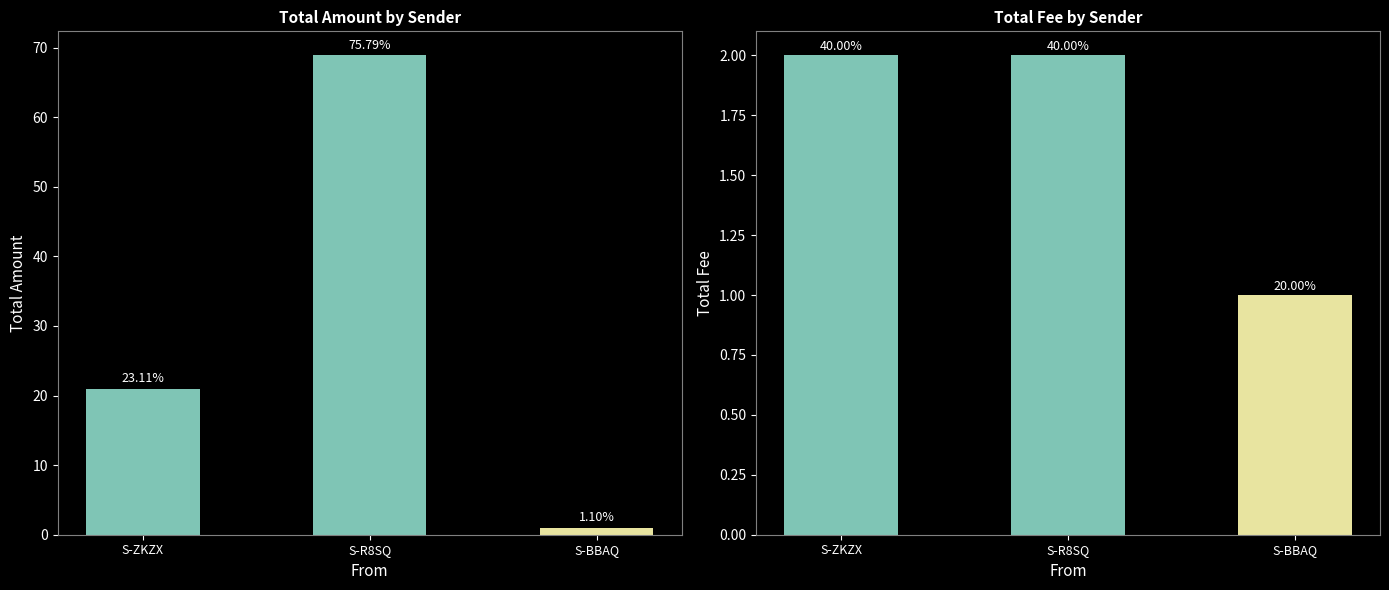

At which category is the sum across all series the highest?

S-R8SQ